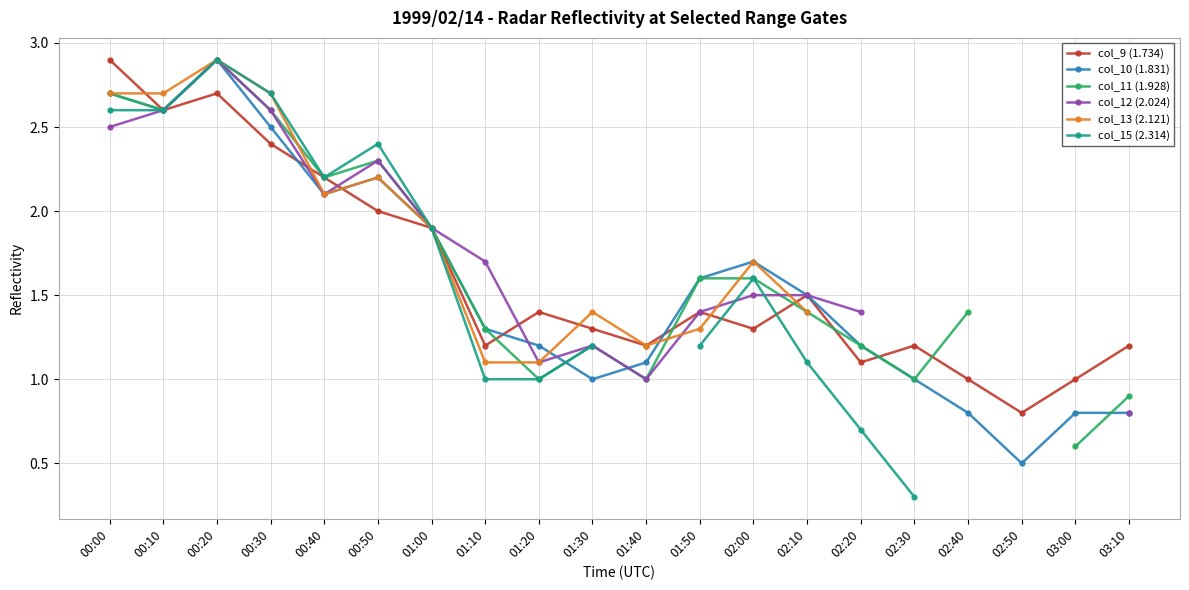

What is the sum of the col_10 (1.831) values at 00:10 and 01:30?

3.6